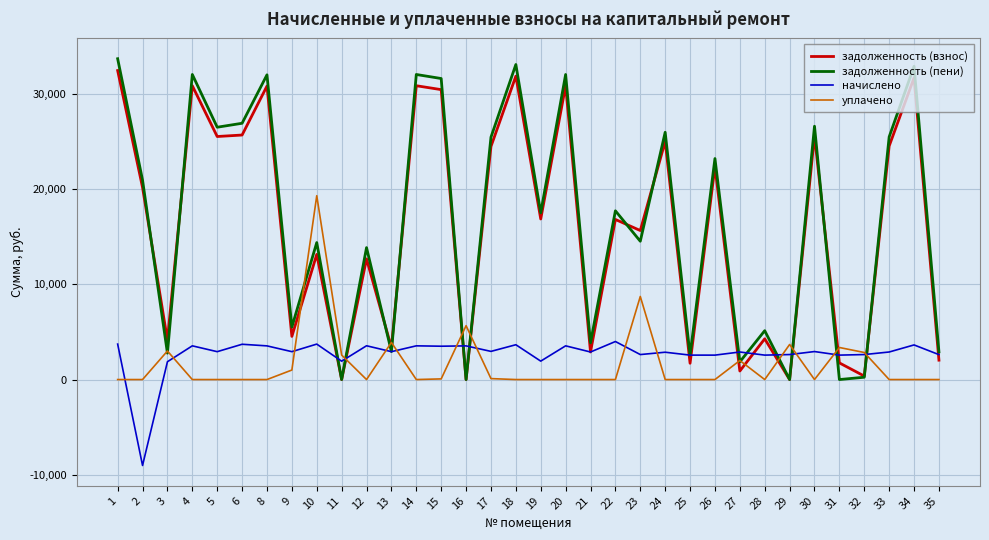

Where does the задолженность (взнос) series first go above 16877?

1